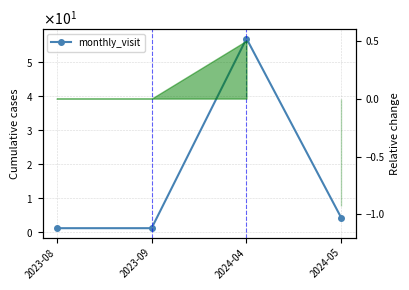

True or false: the data shows 1 at 2023-09.

True